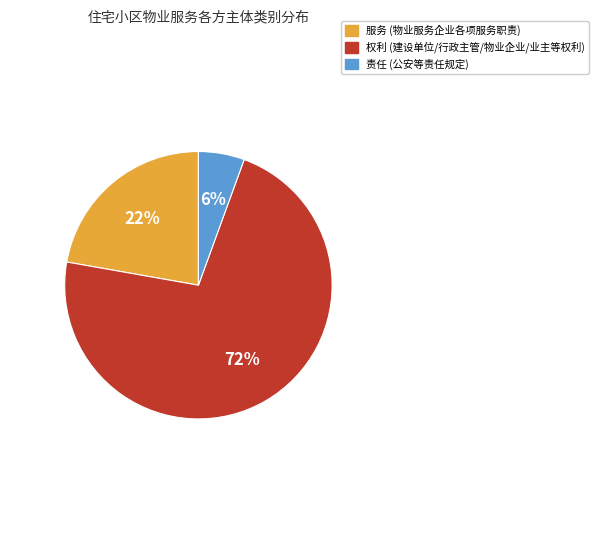

Is it true that 责任 is 6% of the pie?

True